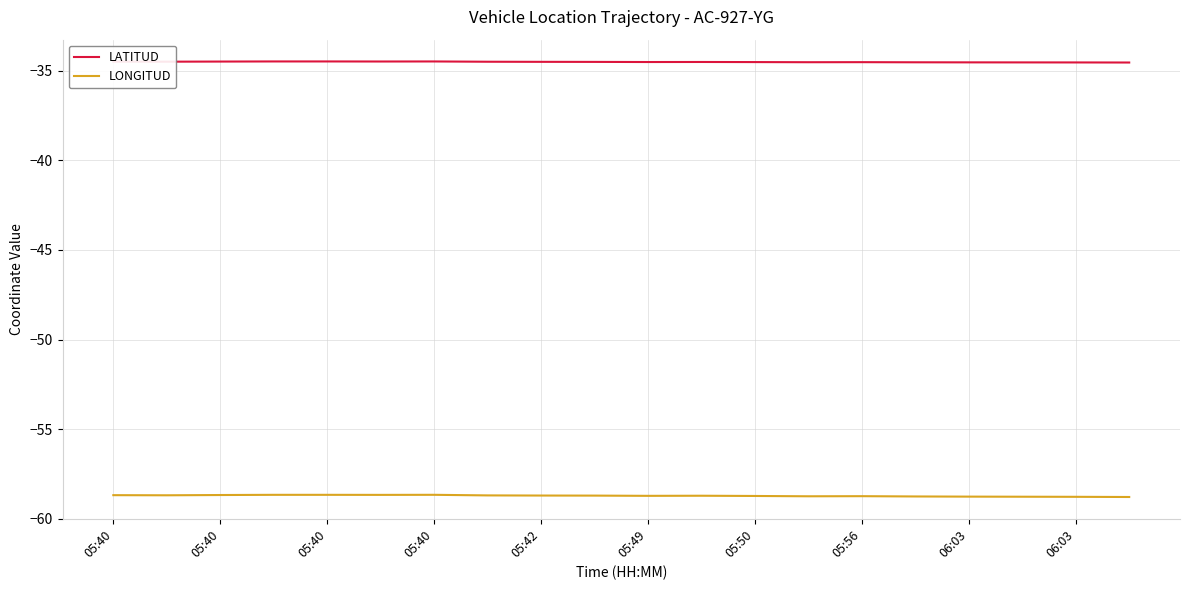

How many lines are shown in the chart?

2